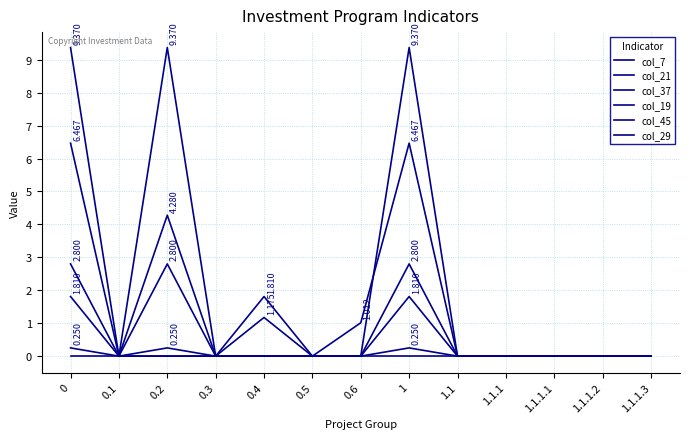

True or false: col_7 has a value of 0.0 at 1.1.1.2.

True